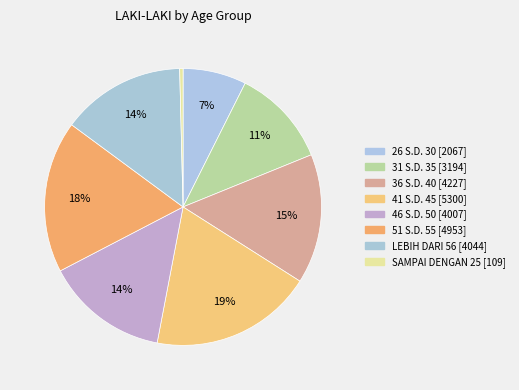

What is the largest slice in the pie chart?

41 S.D. 45